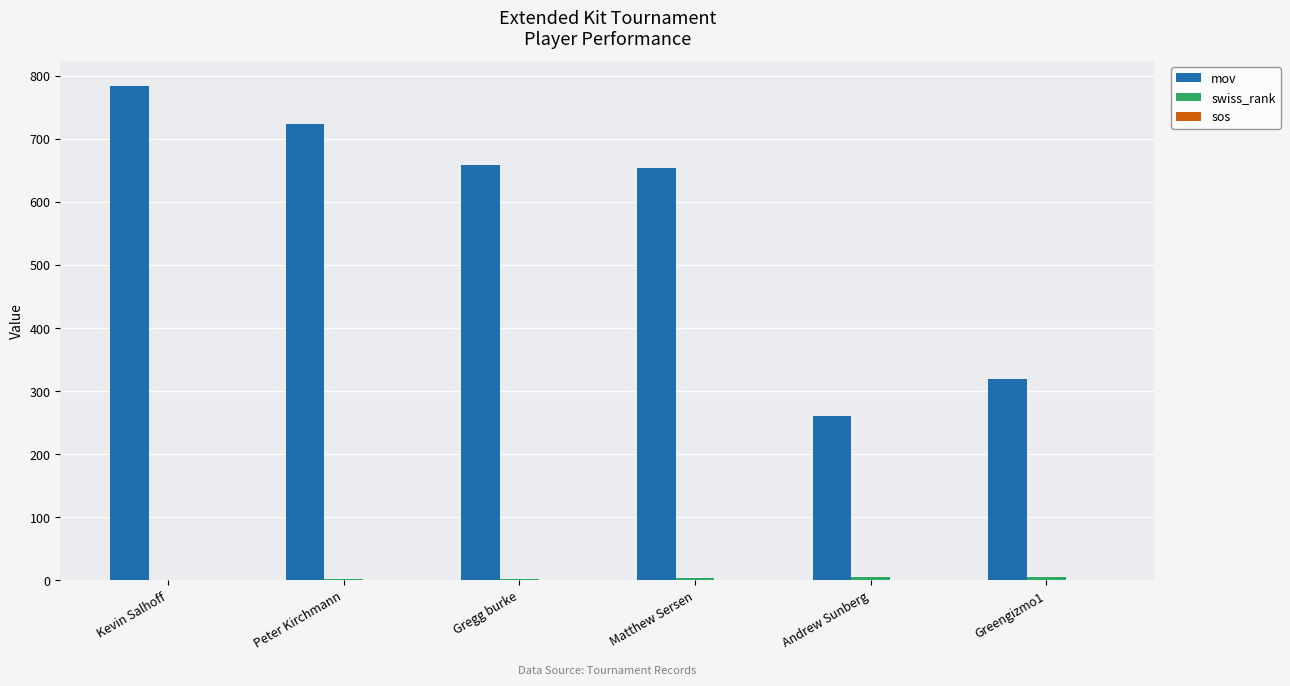

True or false: mov has a value of 659.0 at Gregg burke.

True